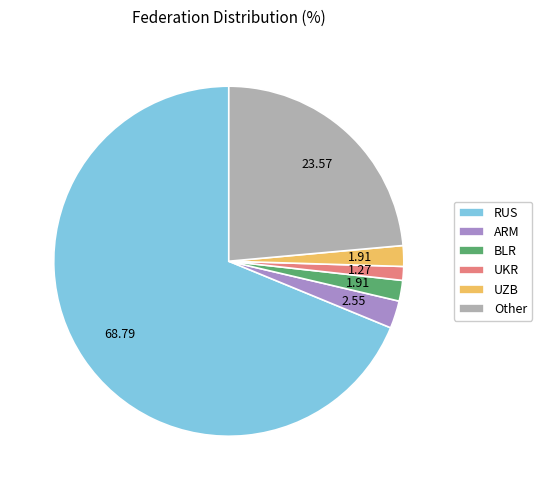

Approximately how many times larger is the value at BLR compared to UKR?

1.5